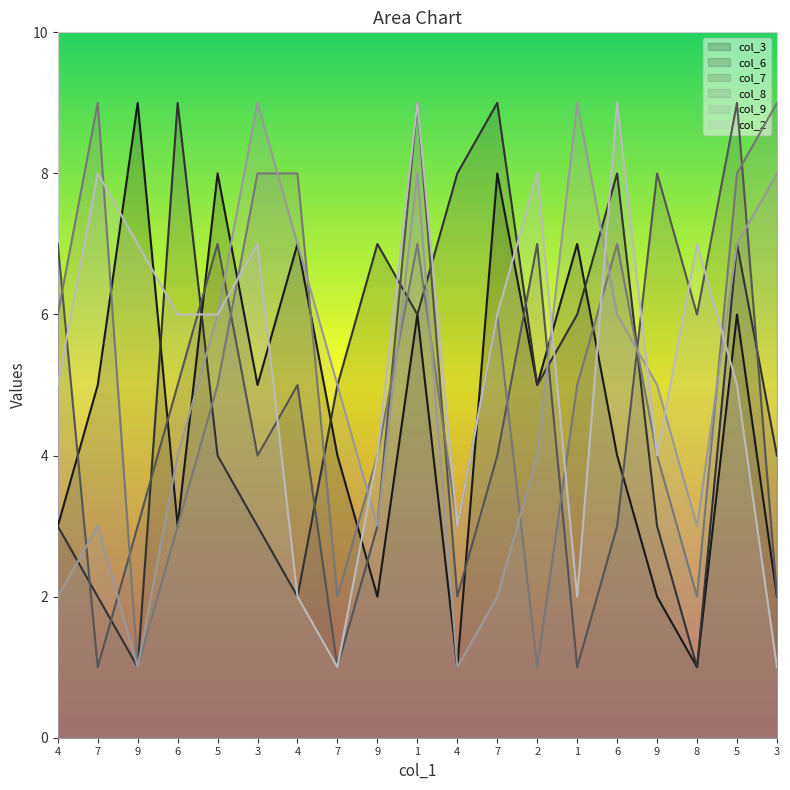

Which has a higher value, 1 or 5?

5